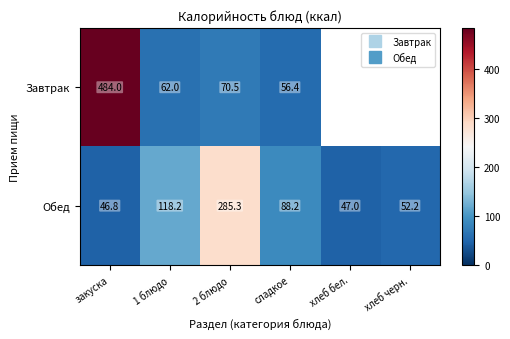

Rank the series at сладкое from highest to lowest value.

Обед, Завтрак